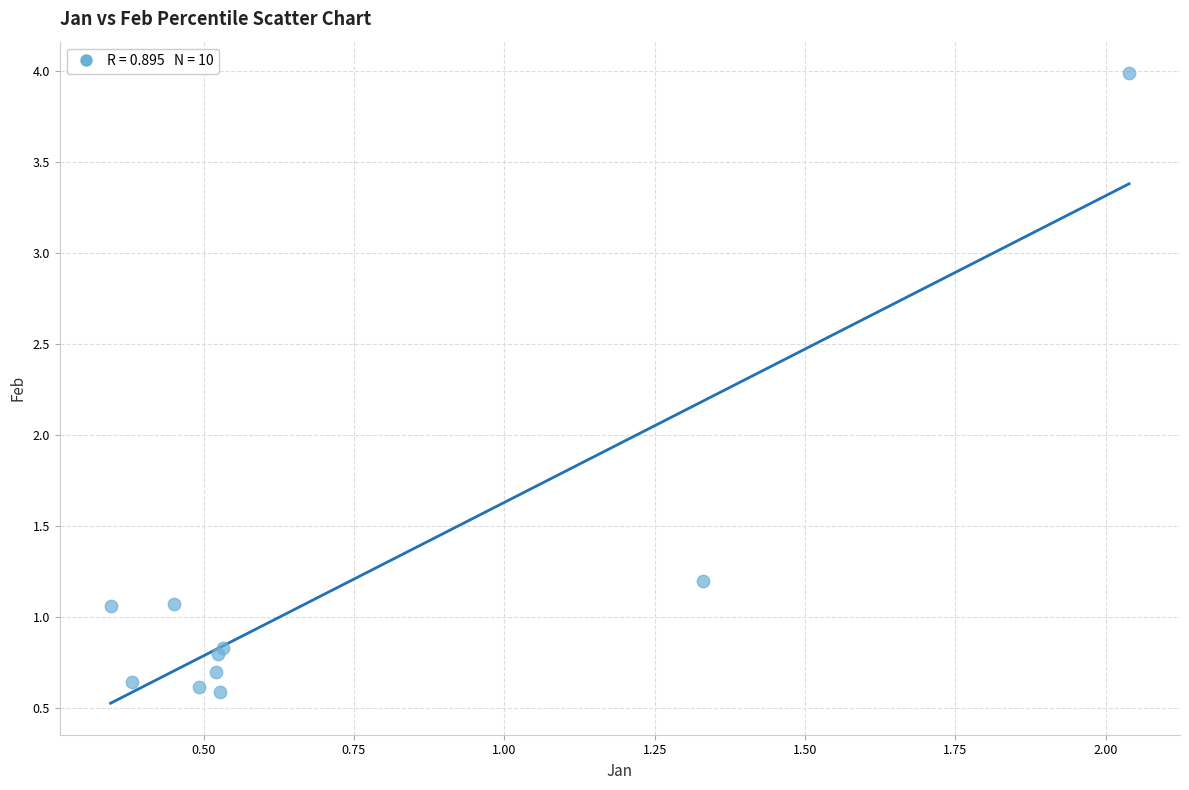

What Y value in the scatter plot is closest to 2?

1.2